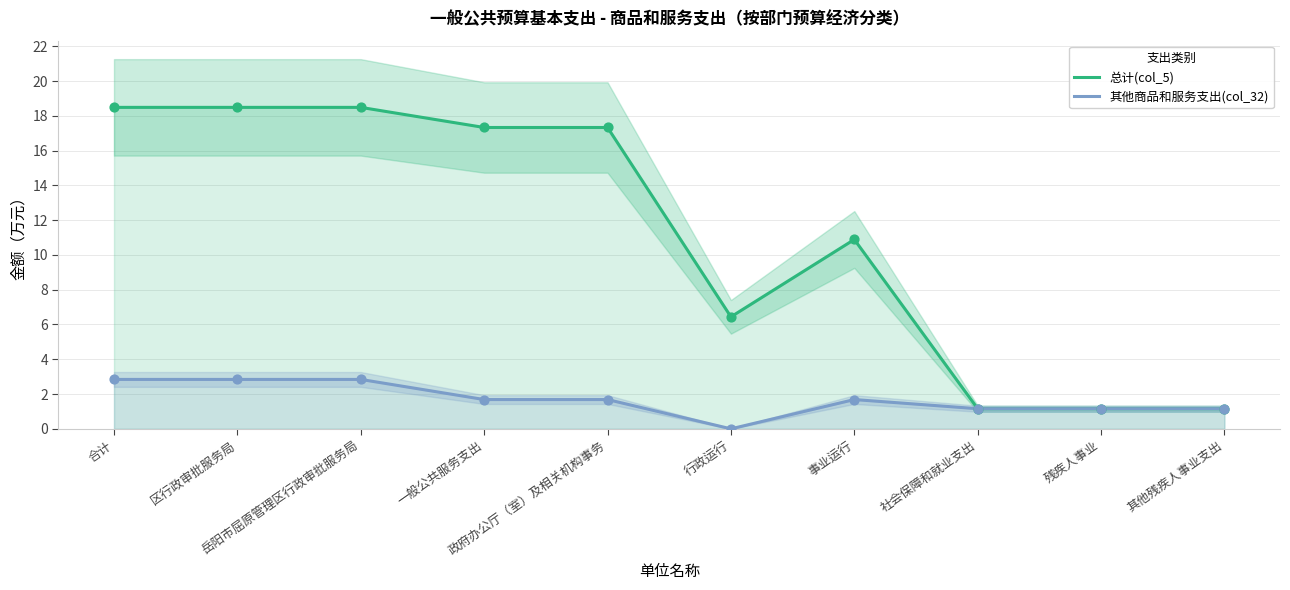

At which category is the sum across all series the highest?

合计